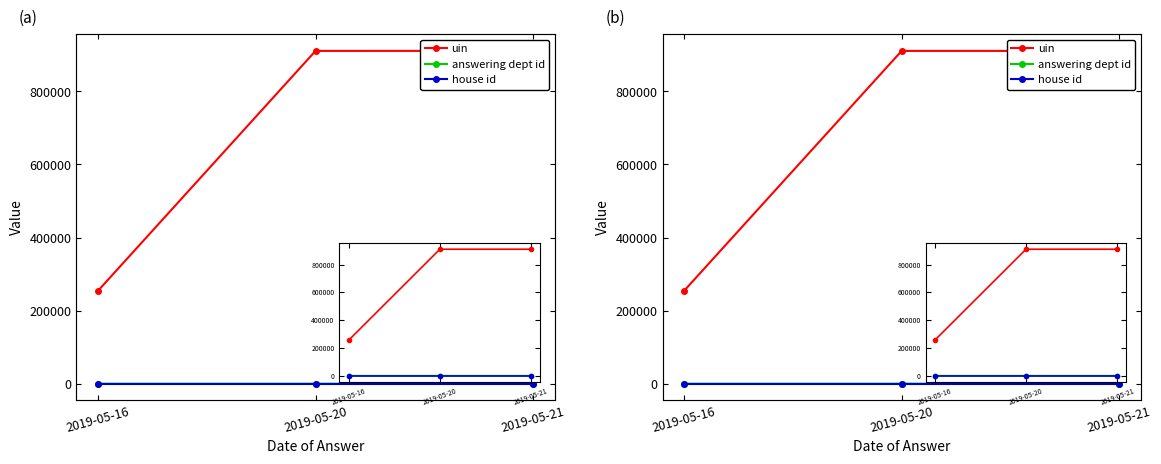

What are all the series names shown in the legend?

uin, answering dept id, house id